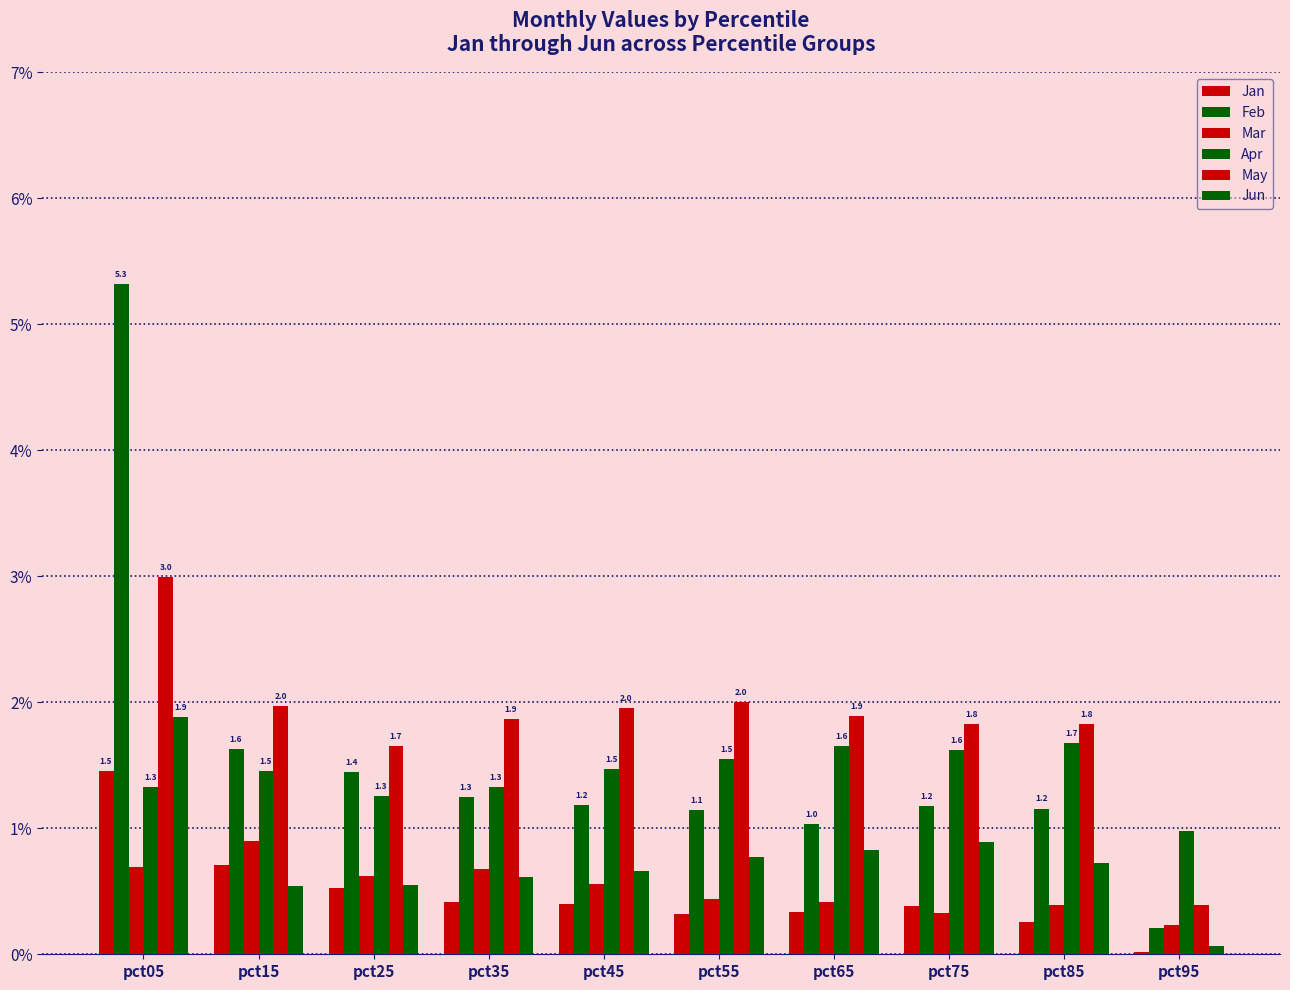

Count the number of categories in the chart.

10